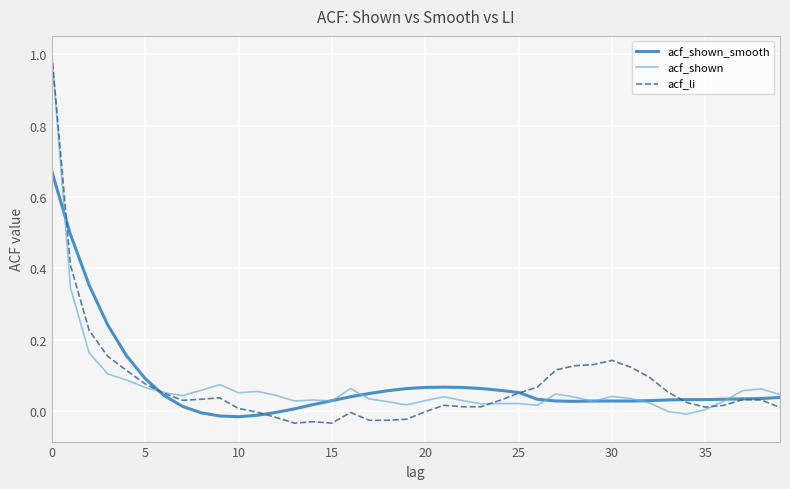

What is the maximum value for acf_li?

1.0